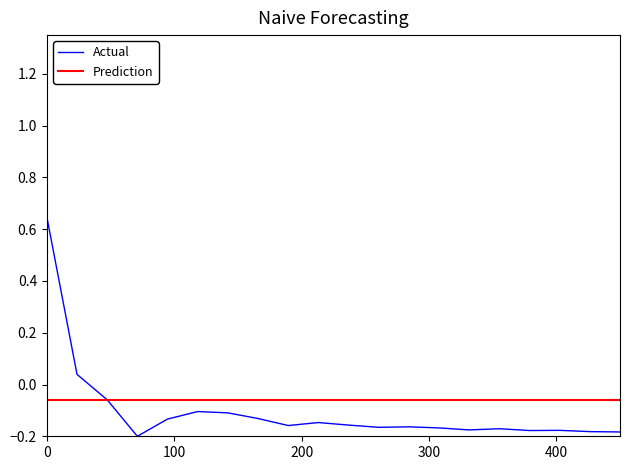

What is the value of the 16th point from the left?

-0.2